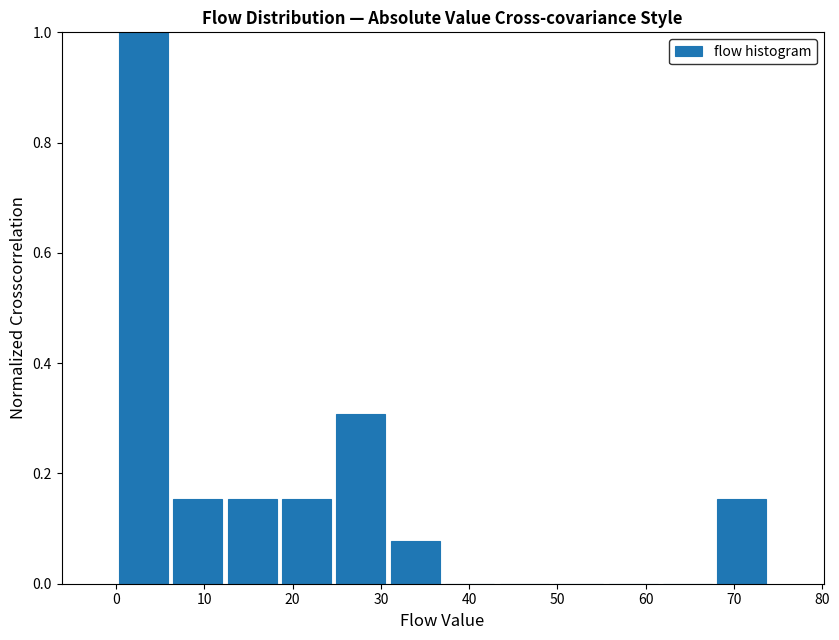

How tall is the bar that spans 6 to 12 on the x-axis? Neither the bar edges nor the heights are printed on the chart, so give them approximately, as read against the axes.

0.16